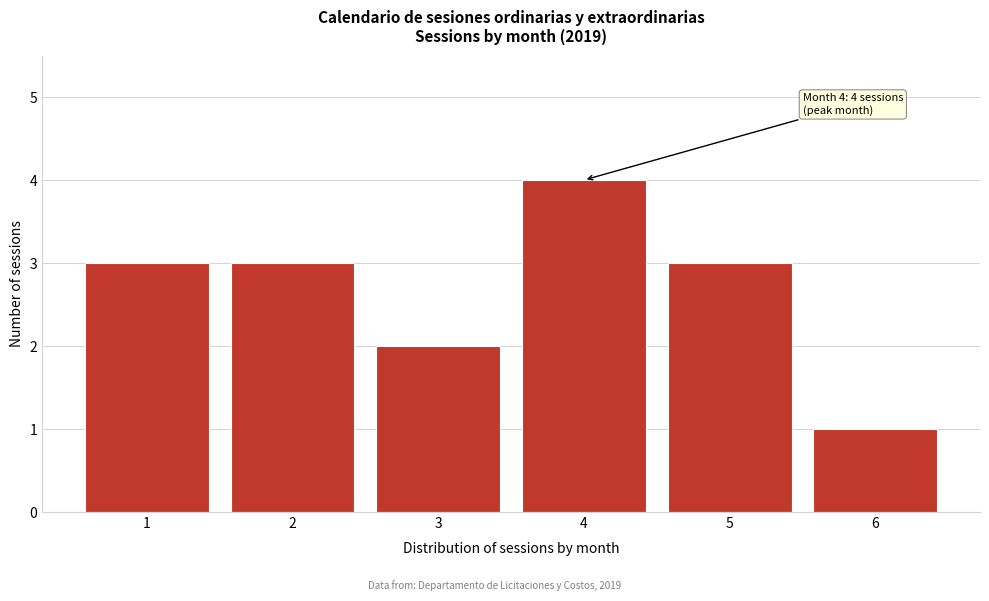

Over which range of the x-axis is the bar tallest?

3.5 to 4.5